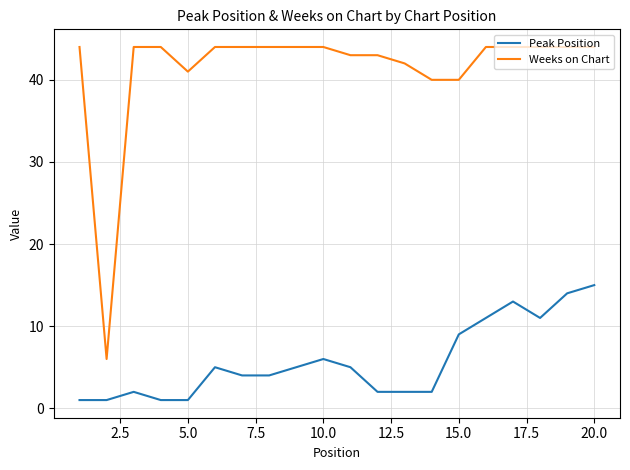

How many lines are shown in the chart?

2